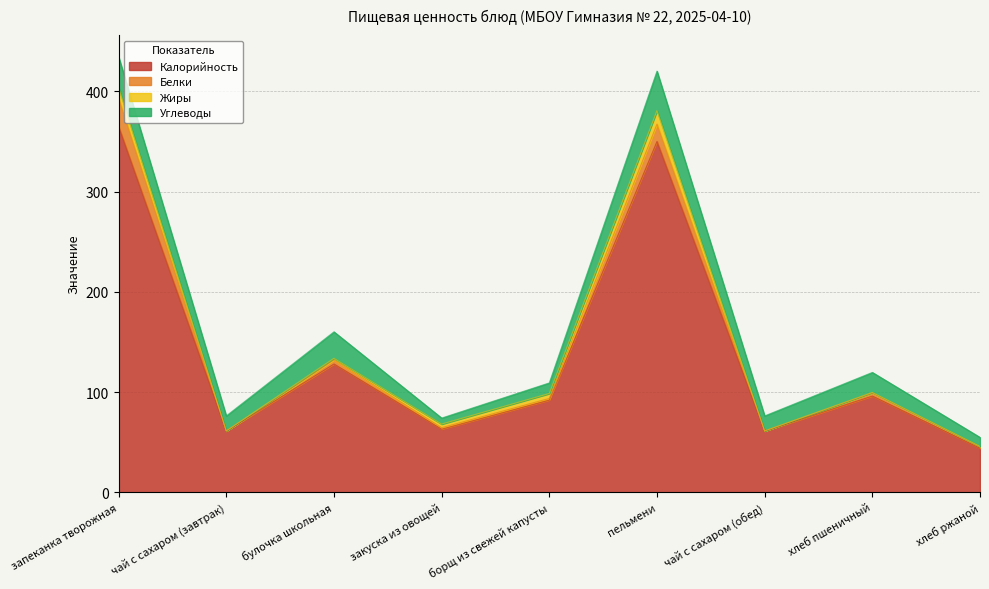

At how many categories does at least one series exceed 248?

2